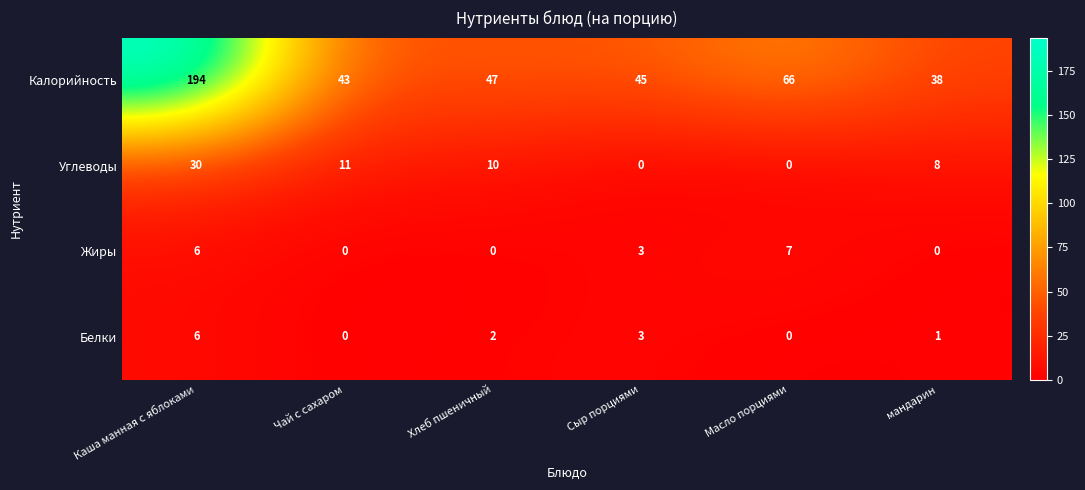

Count the number of data series in this chart.

4